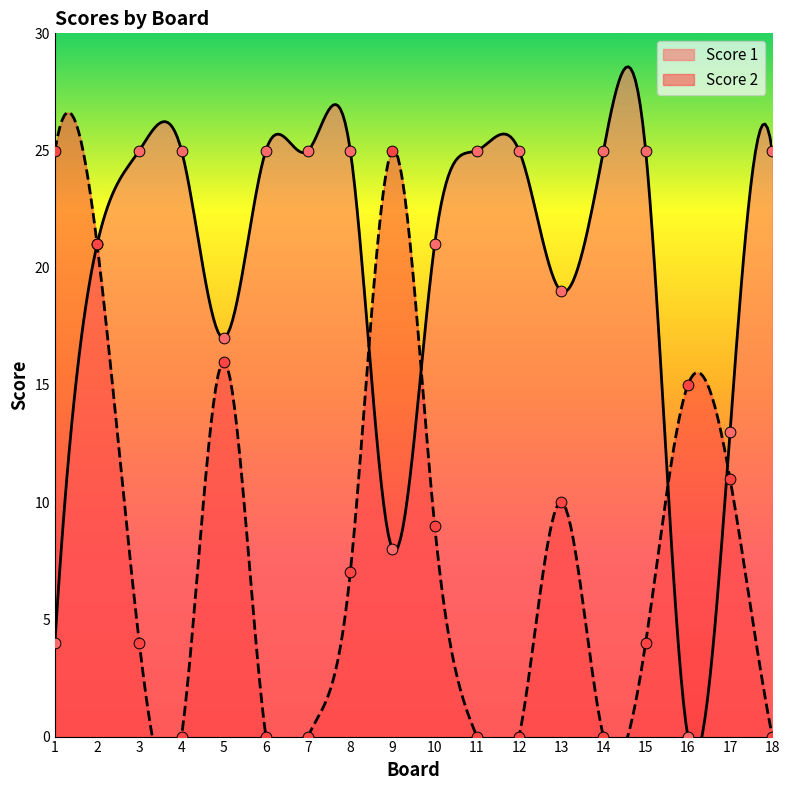

Which series reaches the minimum Y coordinate?

Score 1